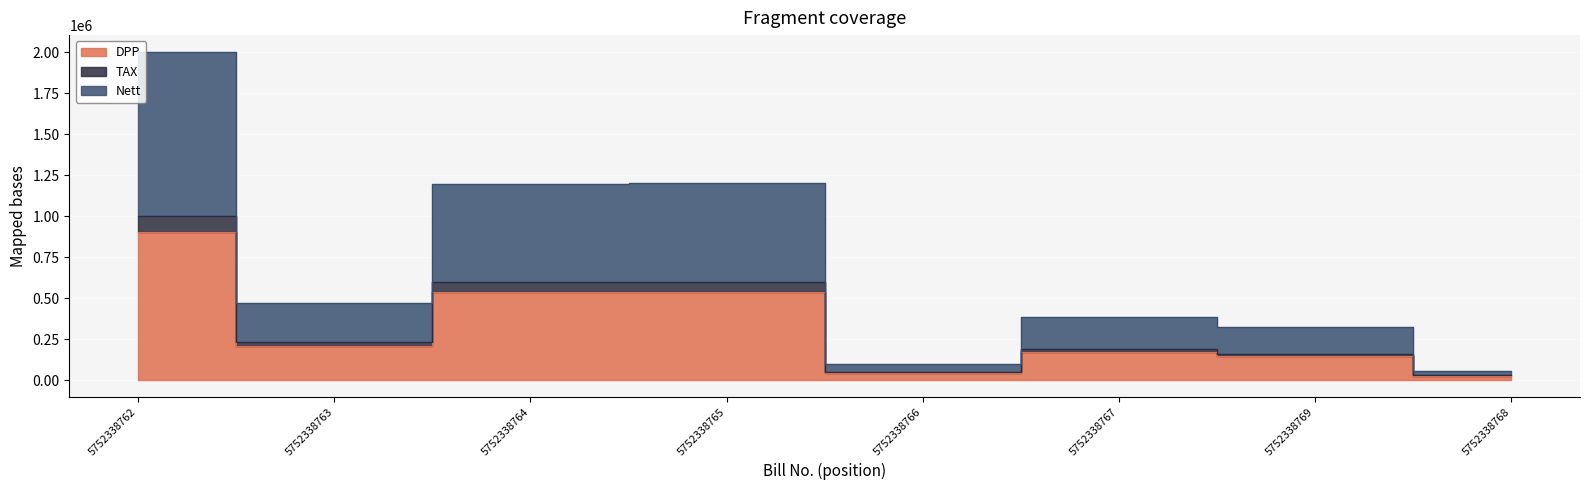

What is the highest value of the DPP series?

902738